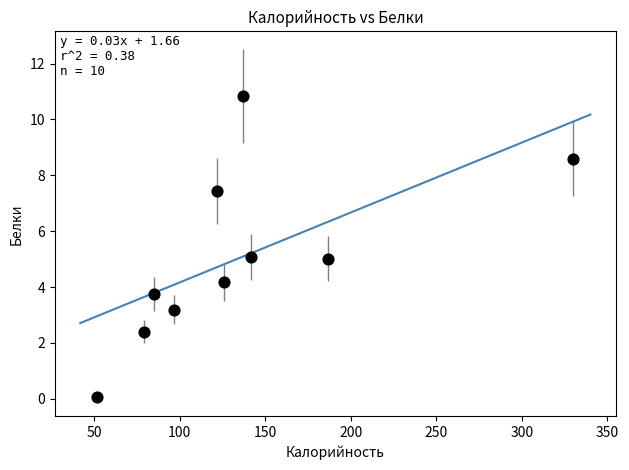

What is the average X value?

135.7